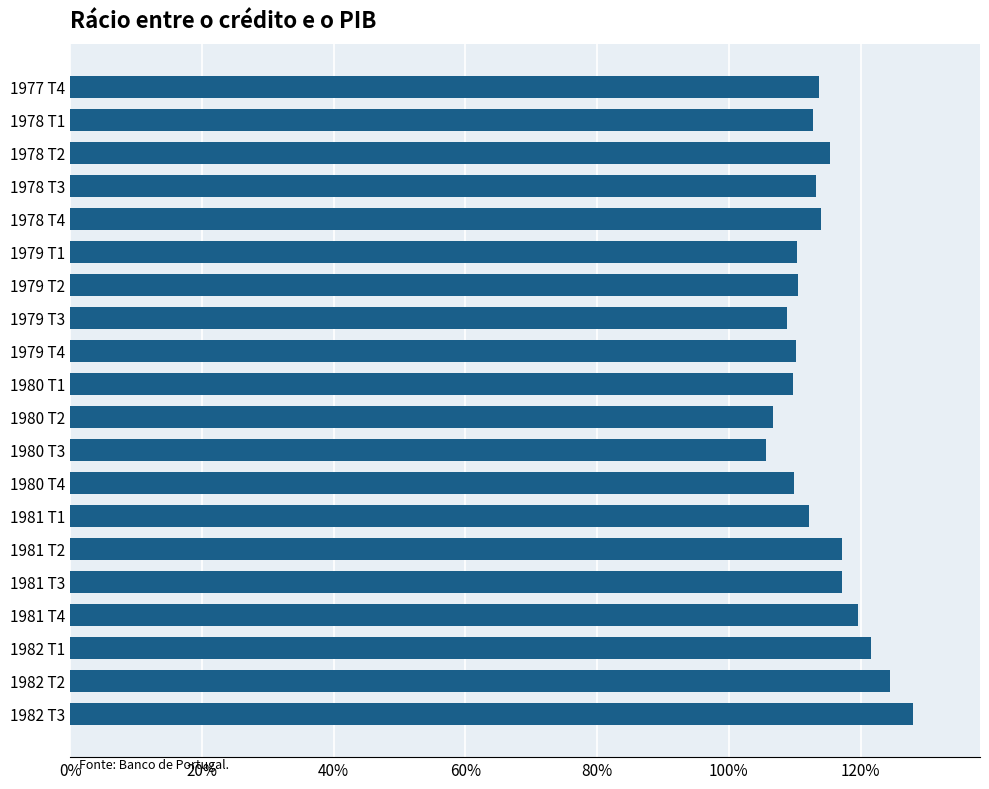

The value at 1978 T2 is 115.3. True or false?

True